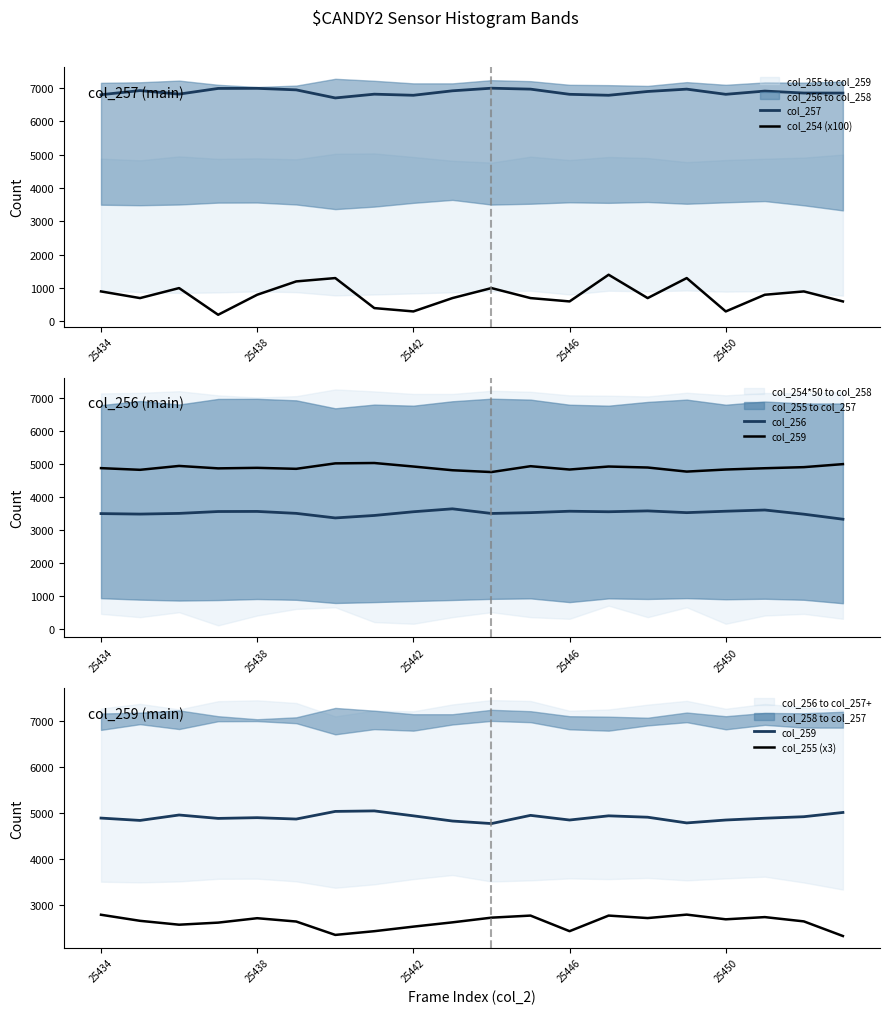

What is the minimum value for col_257?

6700